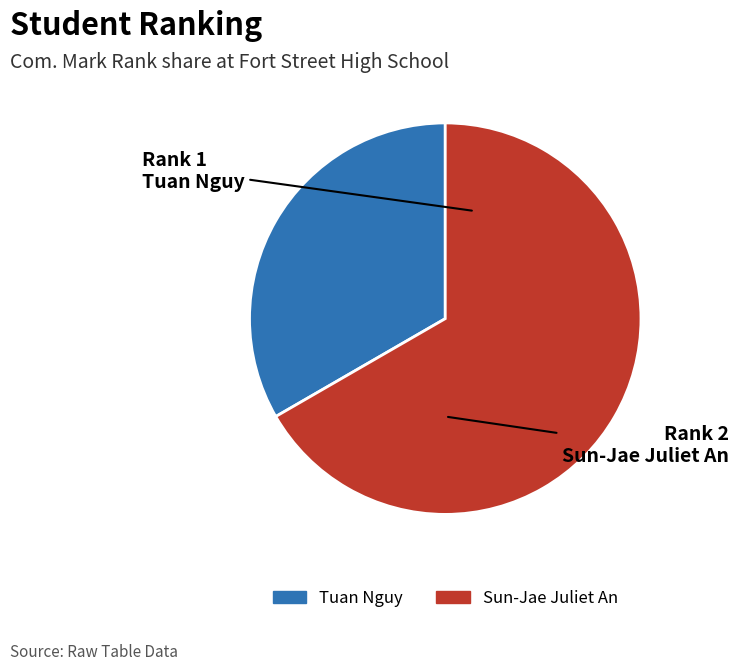

True or false: Sun-Jae Juliet An accounts for 52% of the total.

False